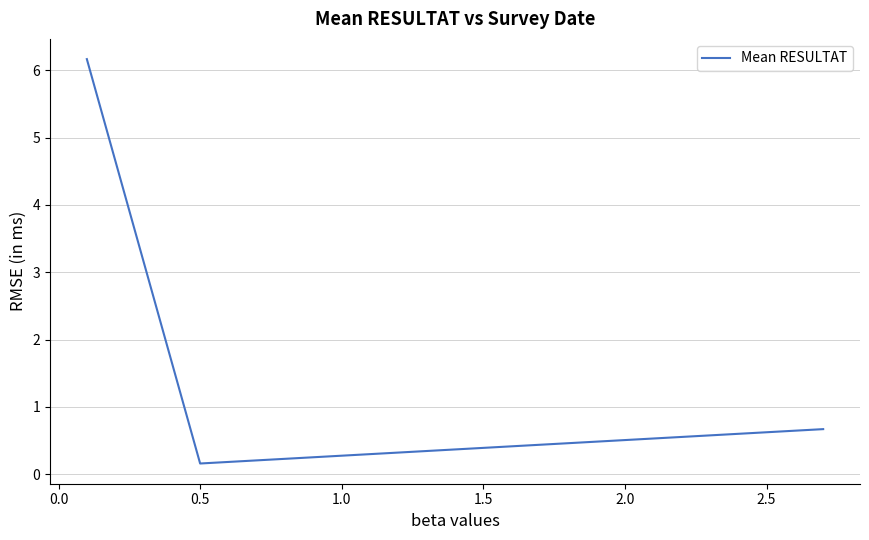

What is the greatest value displayed?

6.2